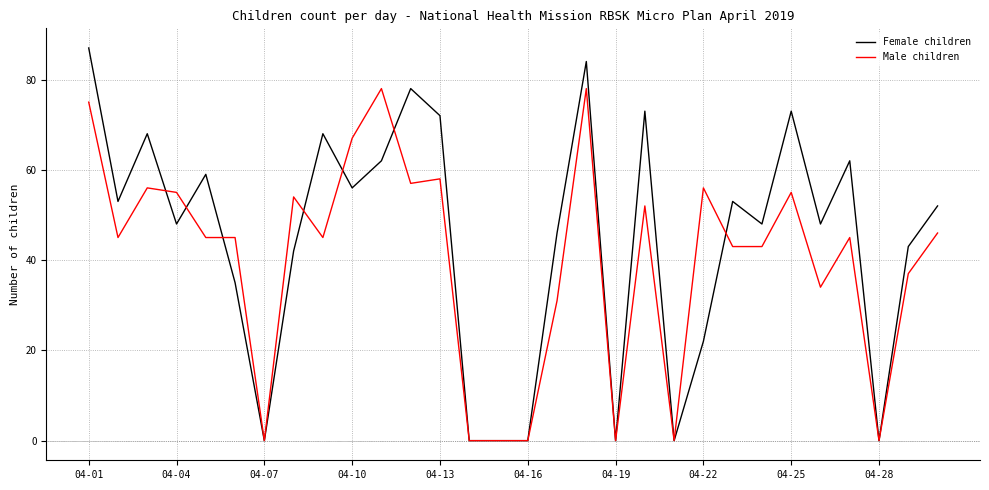

After their last crossing, which series has the higher values: Female children or Male children?

Female children